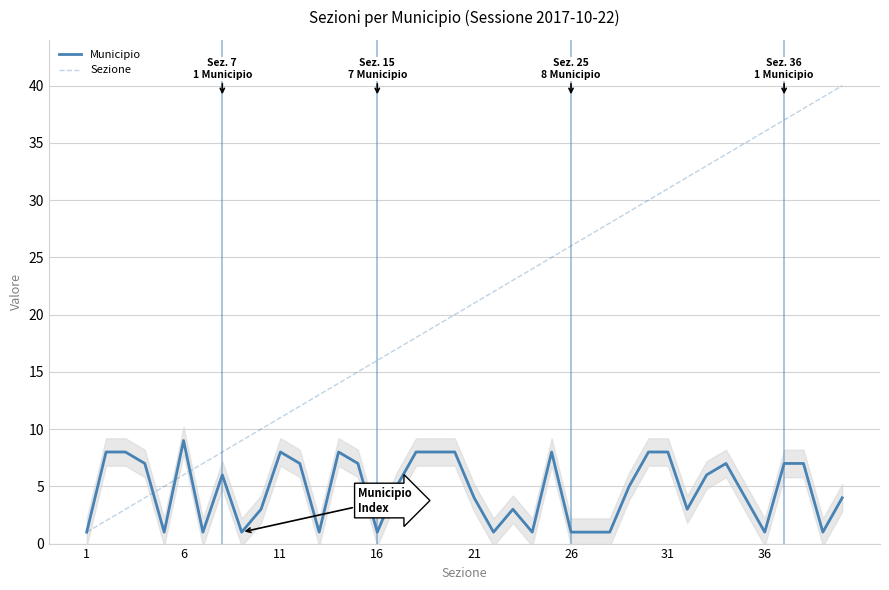

After their last crossing, which series has the higher values: Sezione or Municipio?

Sezione